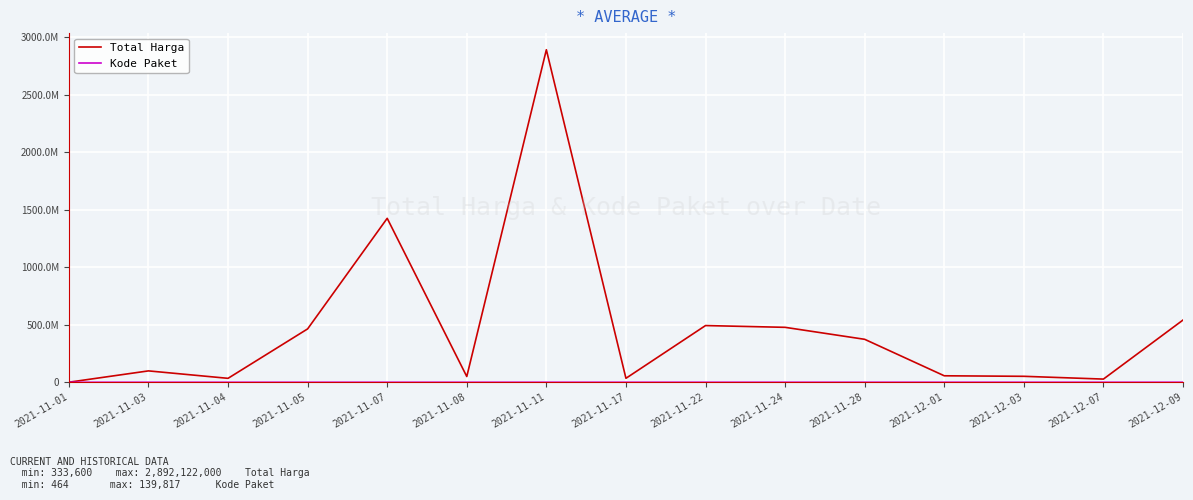

What is the difference between the highest and lowest values at 2021-11-11?

2892093729